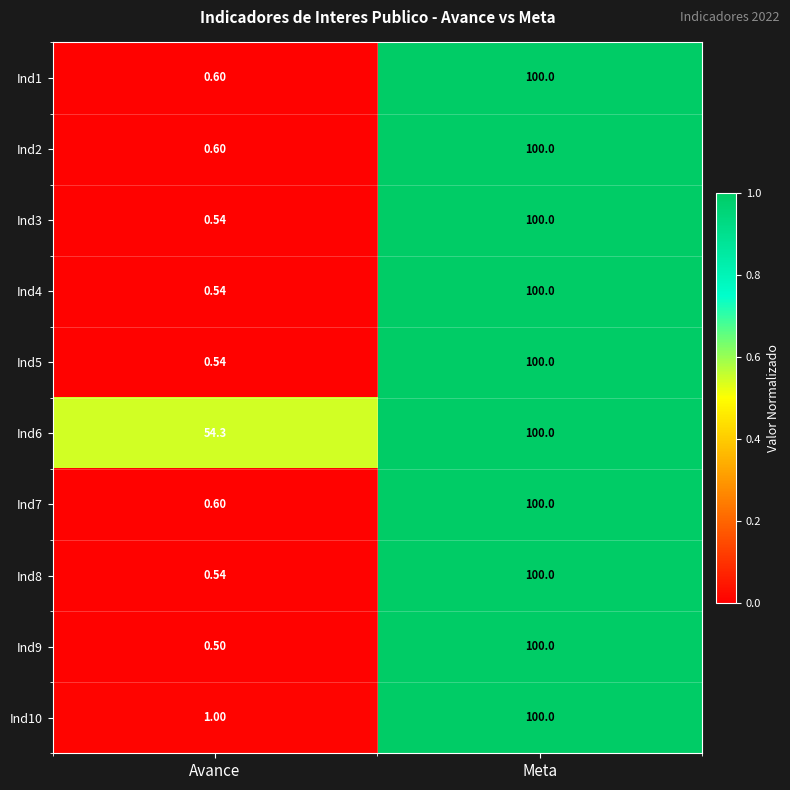

Where is Ind3 nearest to the value 50?

Avance